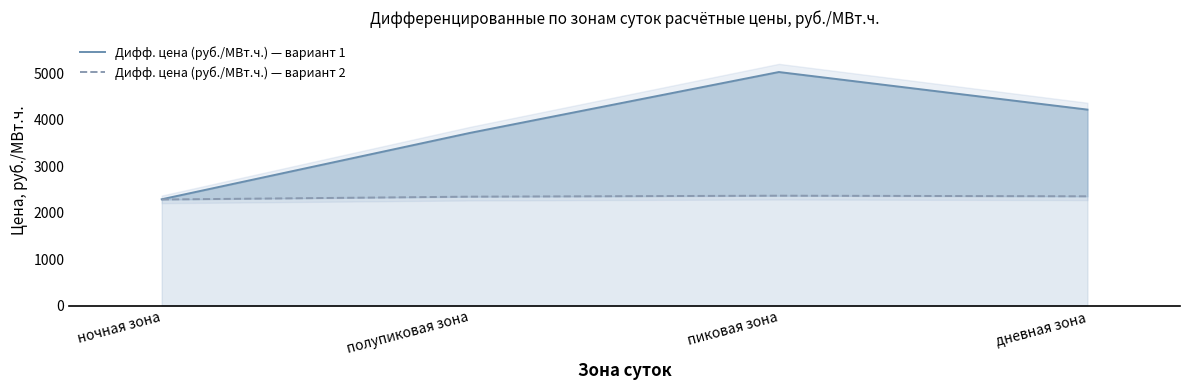

Rank the categories by Дифф. цена (руб./МВт.ч.) — вариант 1 value from lowest to highest.

ночная зона, полупиковая зона, дневная зона, пиковая зона